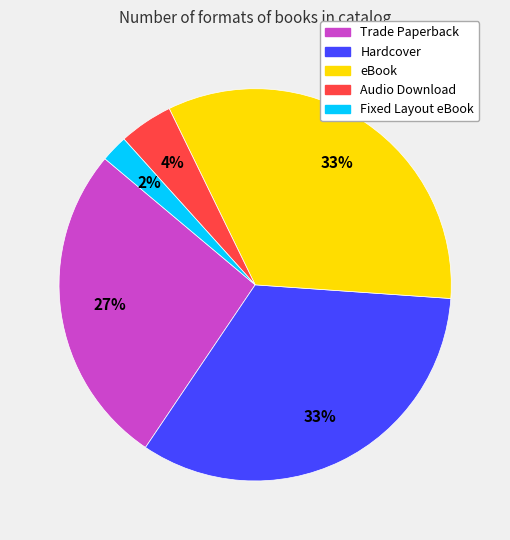

Combined, do Audio Download and Fixed Layout eBook account for over 50%?

No